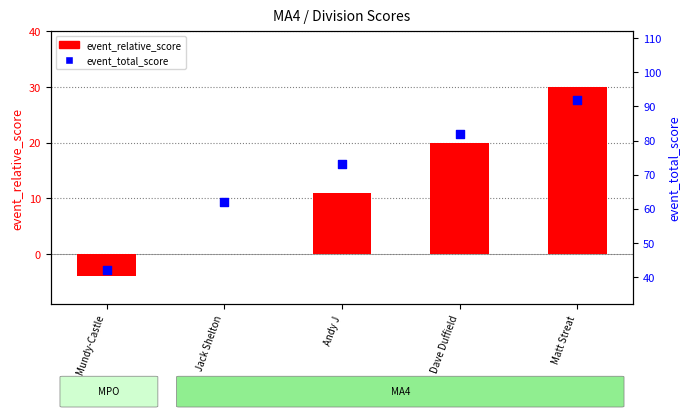

At which category is the sum across all series the highest?

Matt Streat